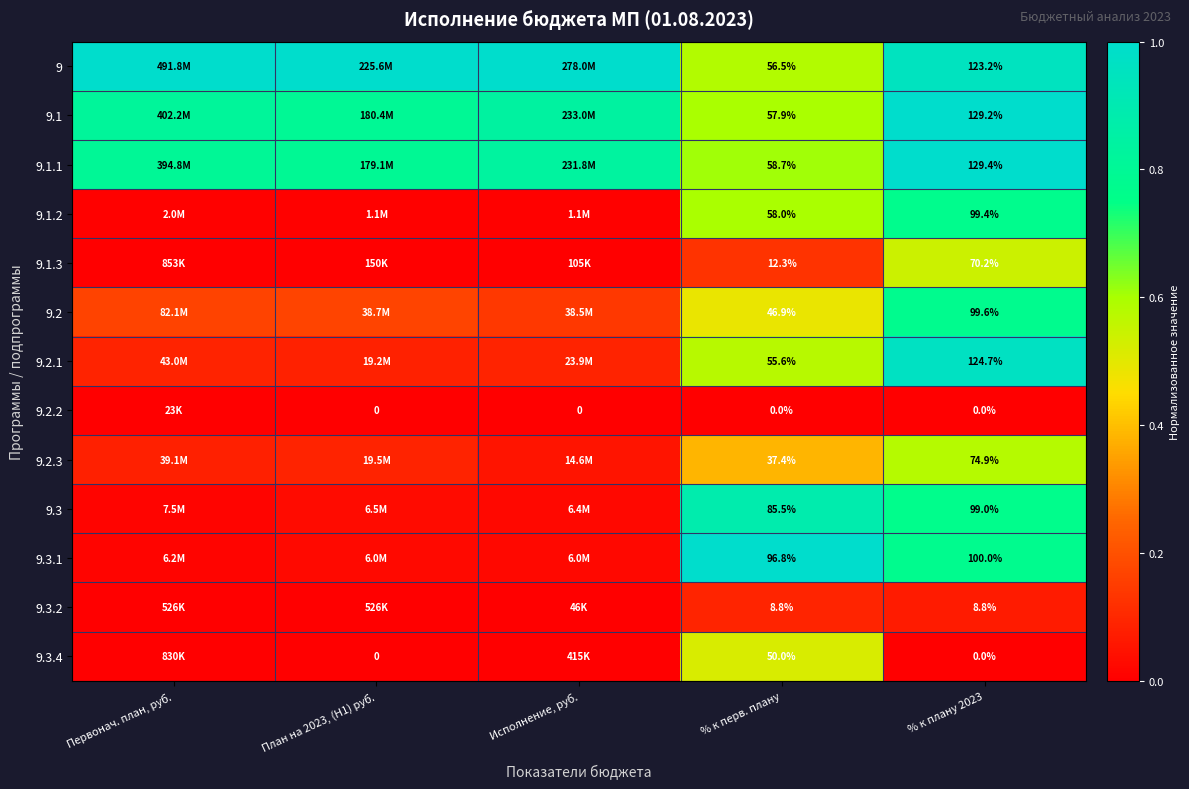

Is the value of 9.2.2 at Исполнение, руб. greater than the value of 9.2.3 at % к перв. плану?

No